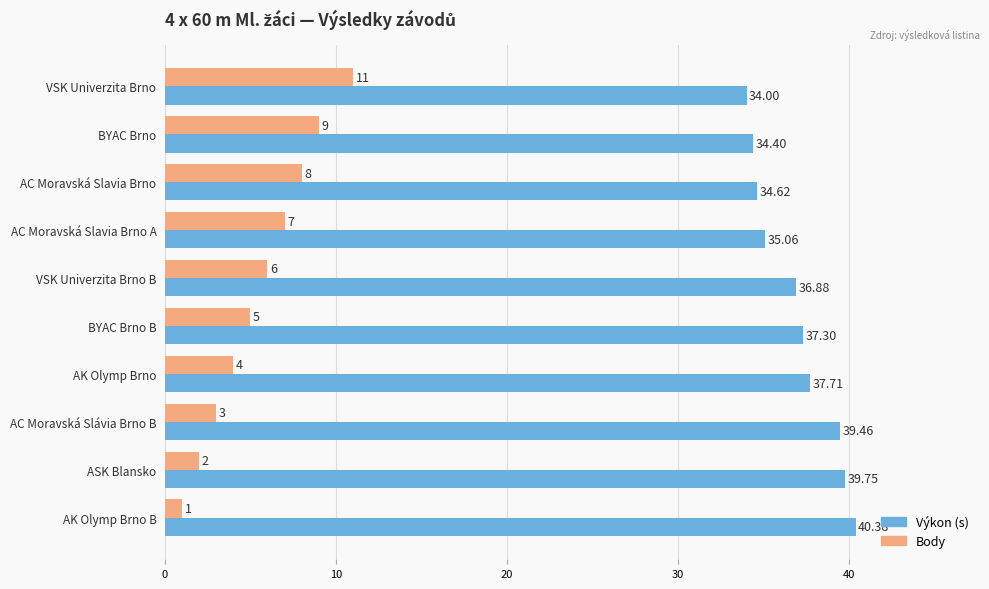

What is the total value across all series at VSK Univerzita Brno?

45.0